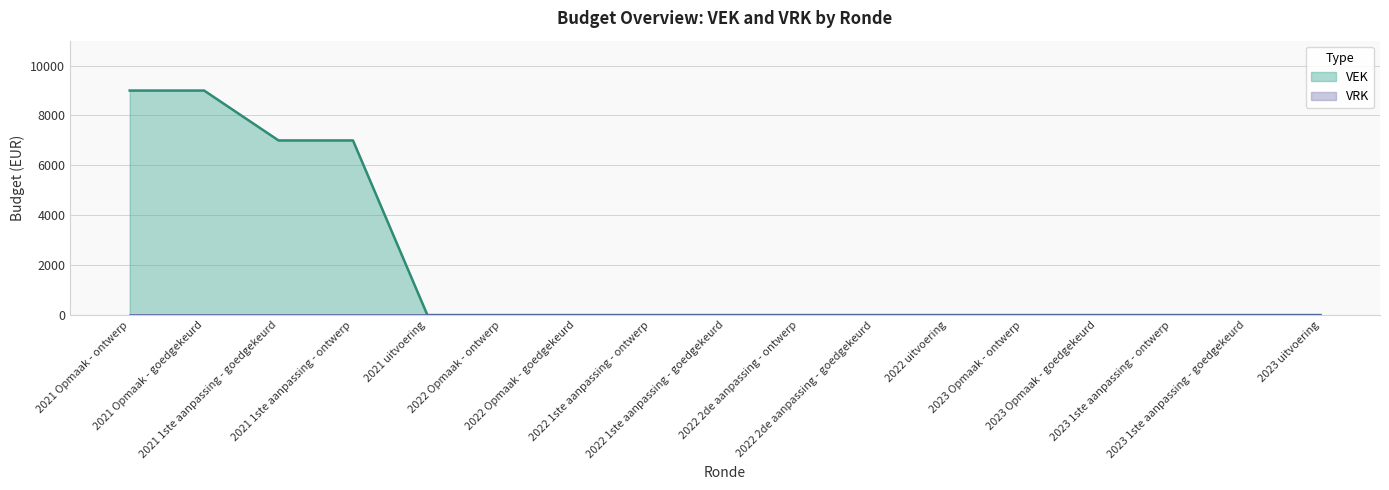

The value at 2021 1ste aanpassing - goedgekeurd is 12398. True or false?

False